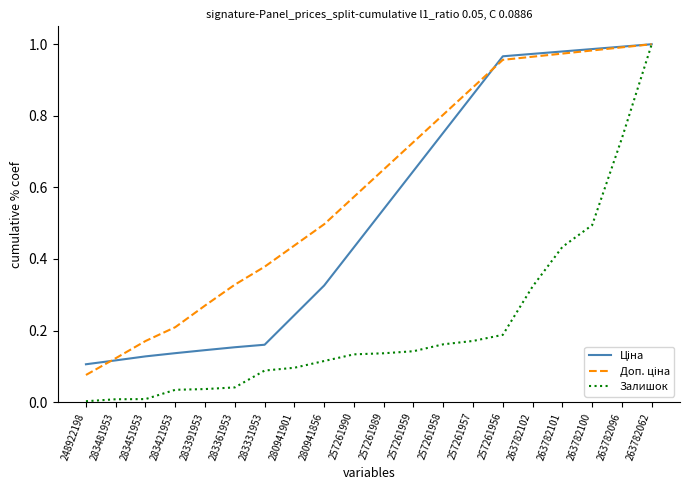

What position from the left is 257261958?

13